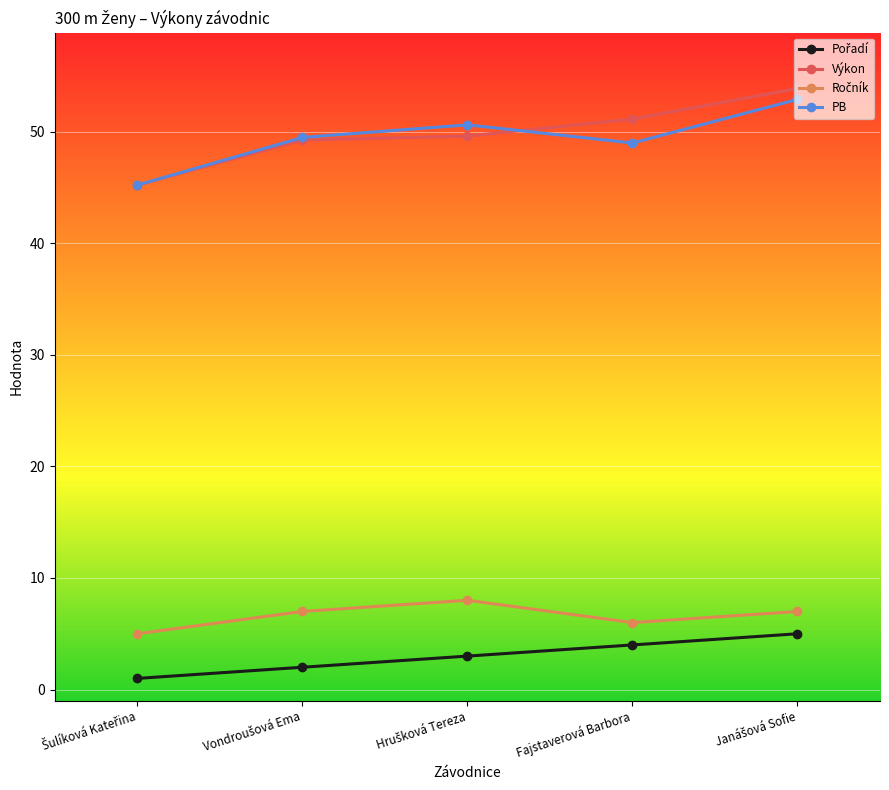

Which series has the widest spread of values?

Výkon